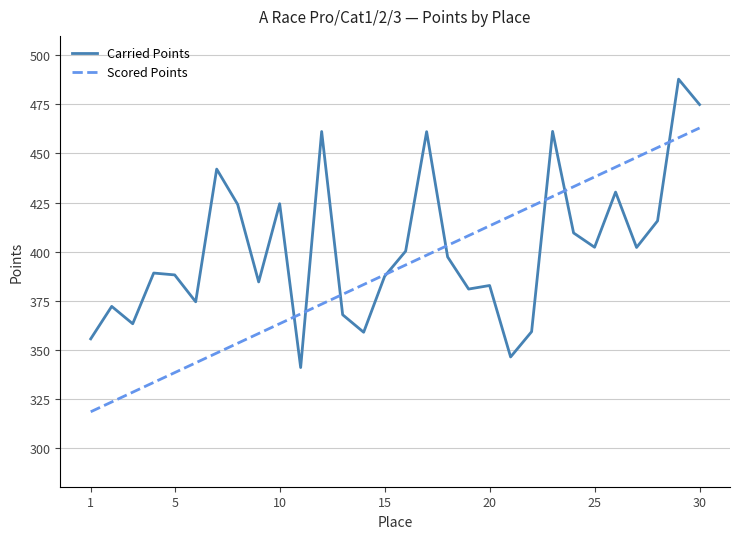

What is the greatest value displayed?

487.9